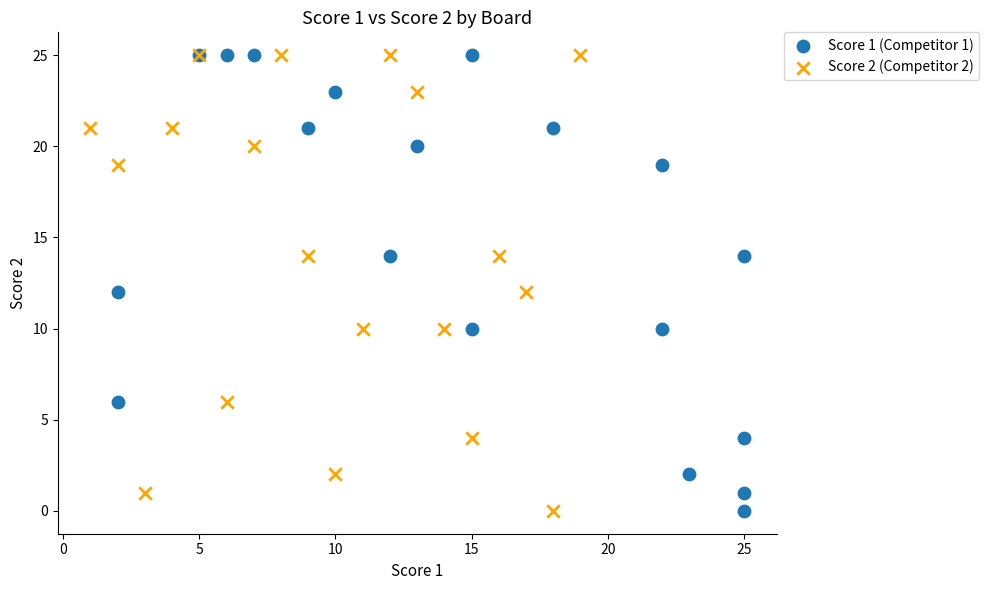

What are all the series names shown in the legend?

Score 1 (Competitor 1), Score 2 (Competitor 2)